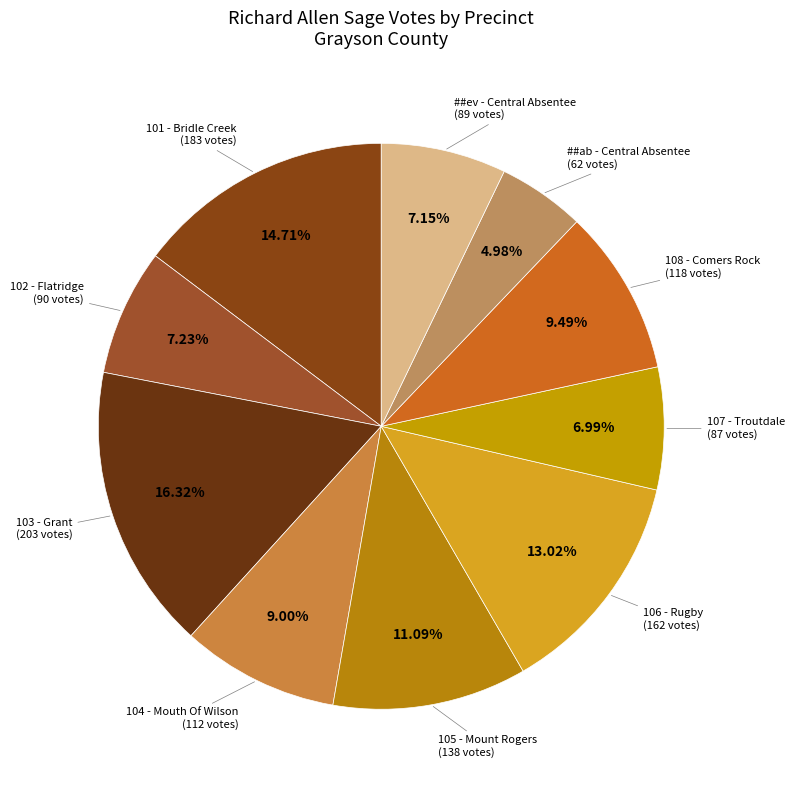

Is there any slice that represents more than half of the pie?

No